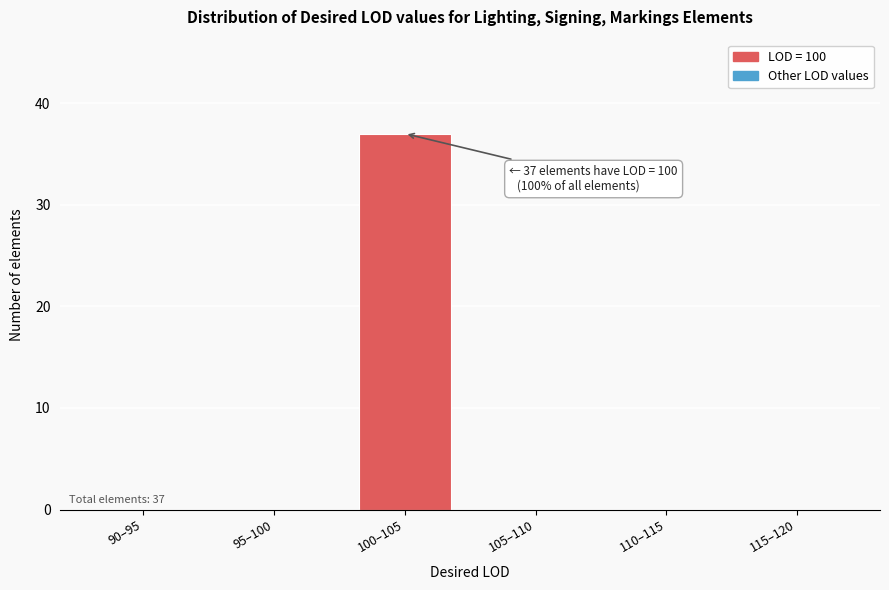

Reading left to right, what are all the values shown in this chart?

90–95=0	95–100=0	100–105=37	105–110=0	110–115=0	115–120=0